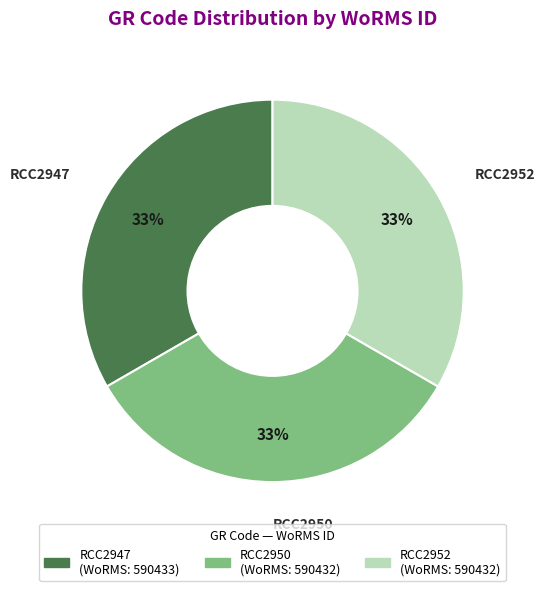

Is there a majority slice in this chart?

No